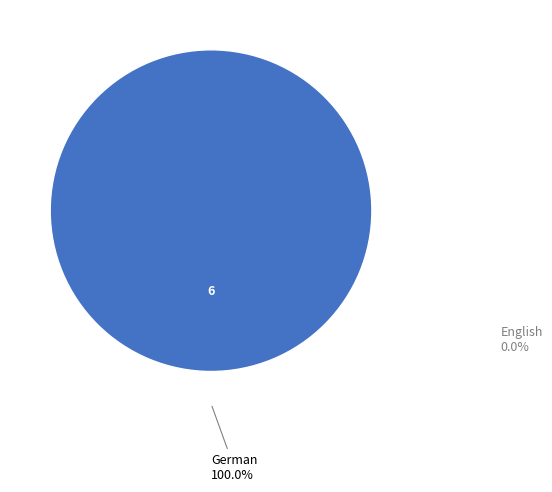

Does any single category account for the majority?

Yes